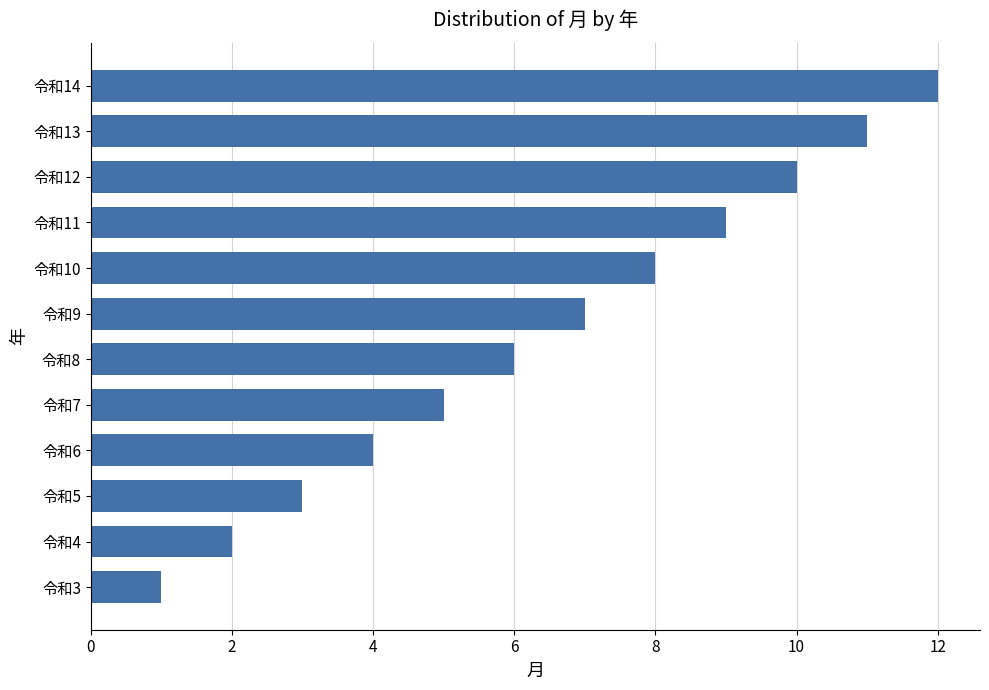

The chart shows a value of 1 at 令和3. True or false?

True